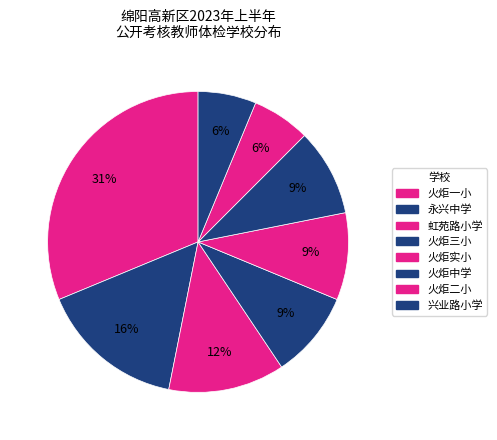

To the nearest percent, what is the average slice percentage?

12%